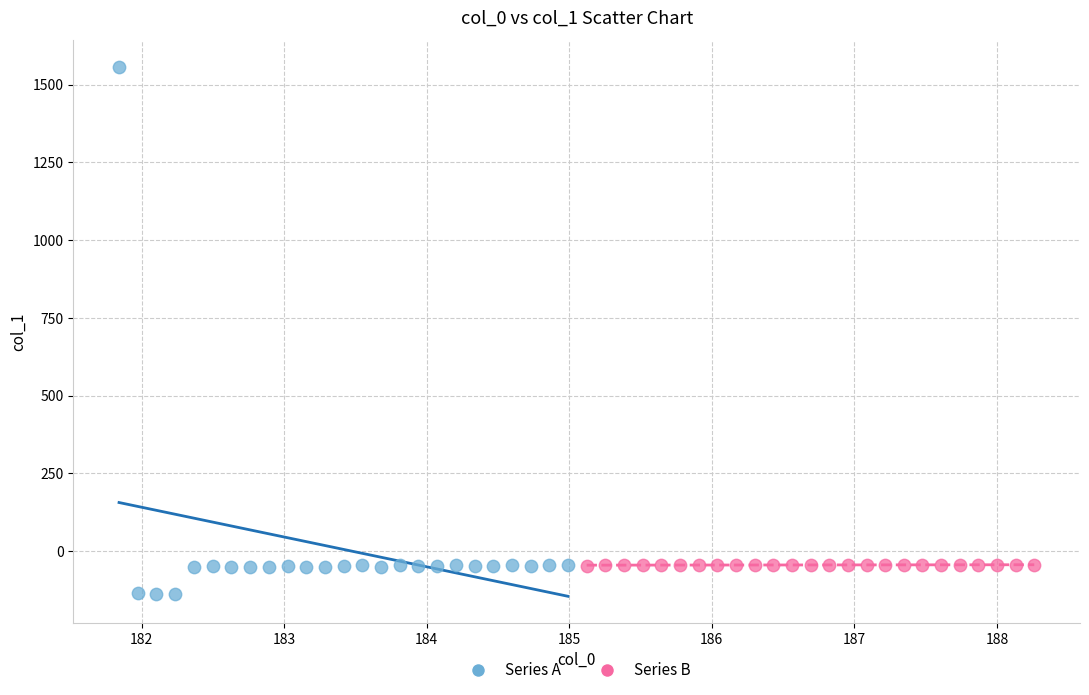

Which series reaches the minimum Y coordinate?

Series A